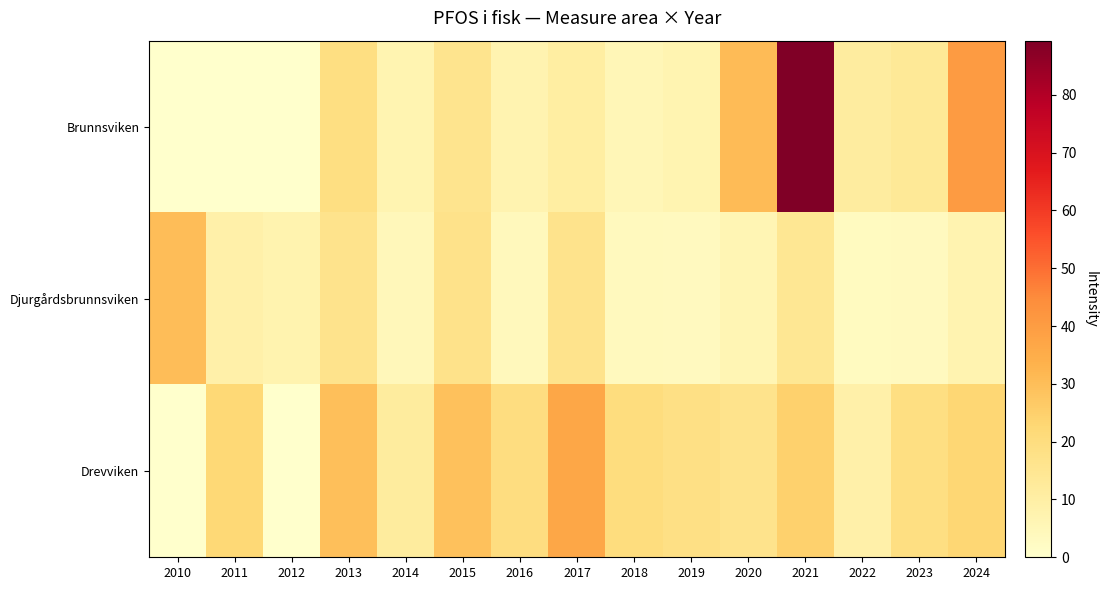

How many data points does each series have?

15